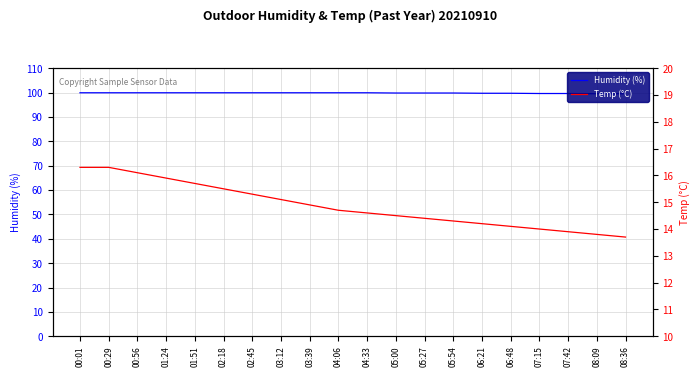

What is the label of the 15th point from the left?

06:21